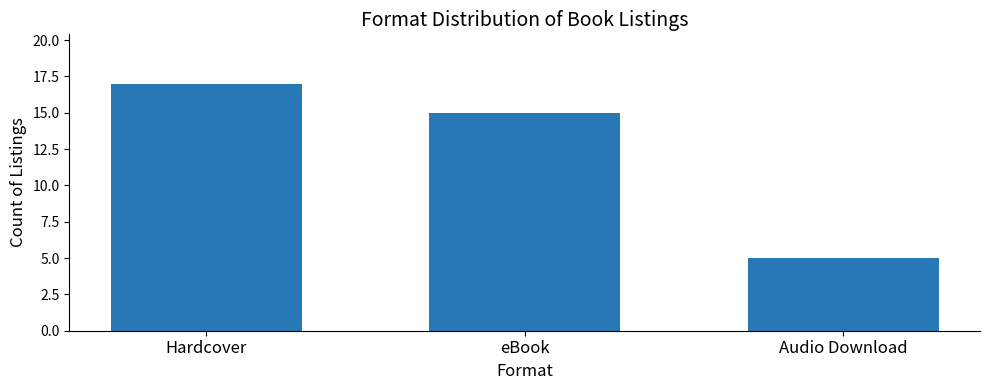

Which has a higher value, eBook or Hardcover?

Hardcover